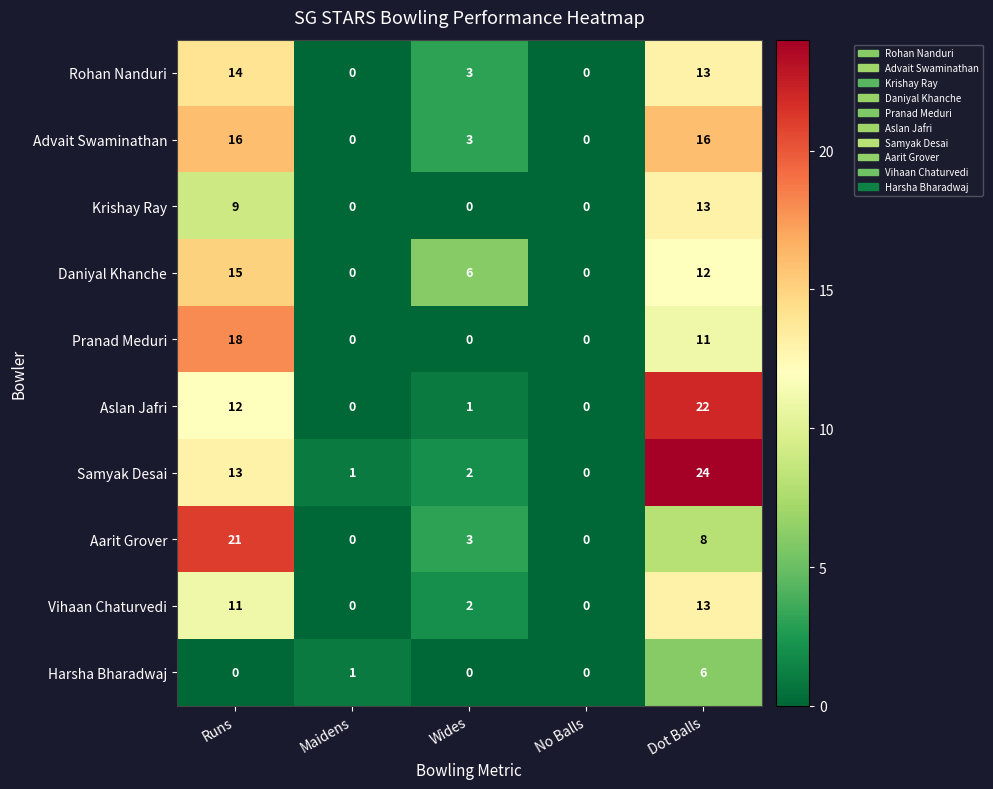

Is it true that Krishay Ray equals 4 at Runs?

False